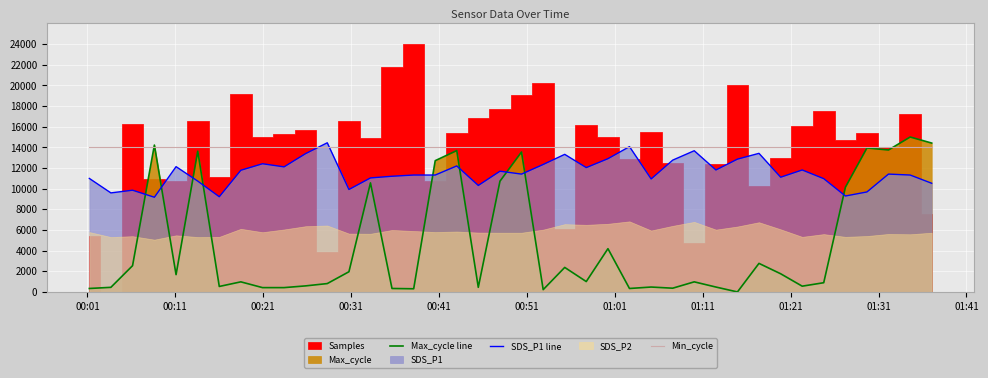

True or false: SDS_P1 line and Max_cycle line intersect in this chart.

True